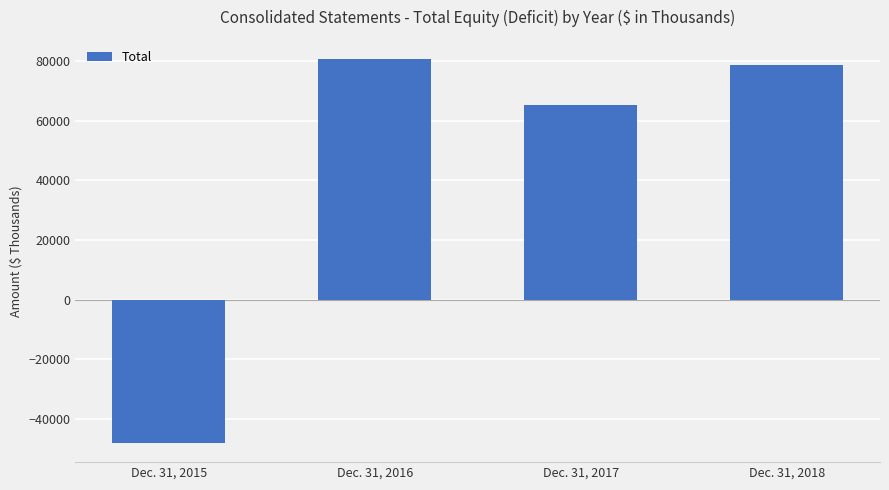

Rank the categories by value from highest to lowest.

Dec. 31, 2016, Dec. 31, 2018, Dec. 31, 2017, Dec. 31, 2015